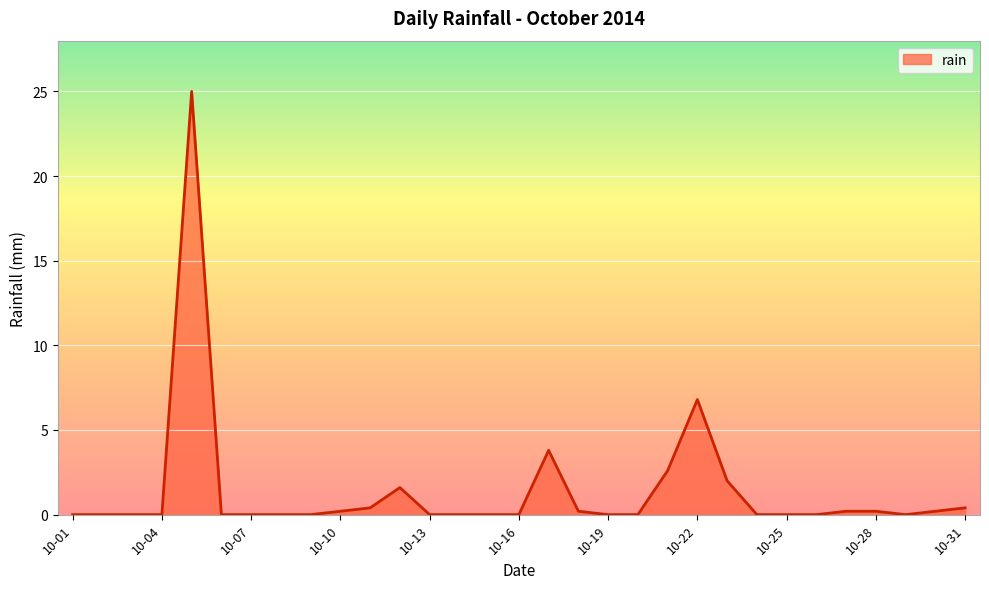

What is the maximum value shown in the chart?

25.0